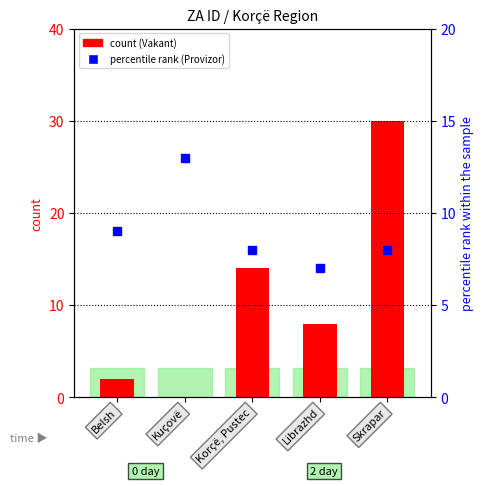

Which series has the largest range (max minus min)?

Vakant (count)